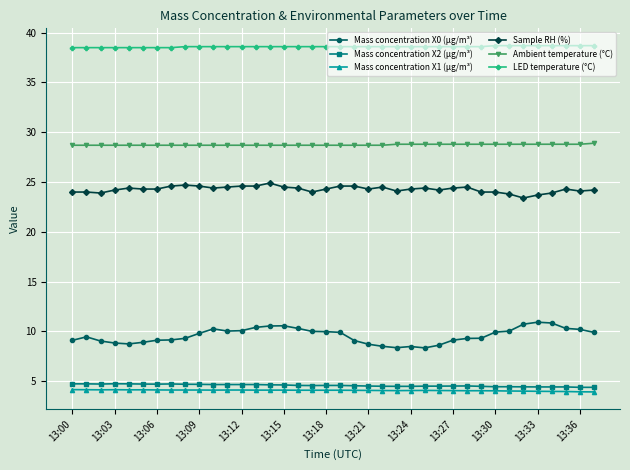

What is the value of the Ambient temperature (°C) point at the 1st from the left?

28.7